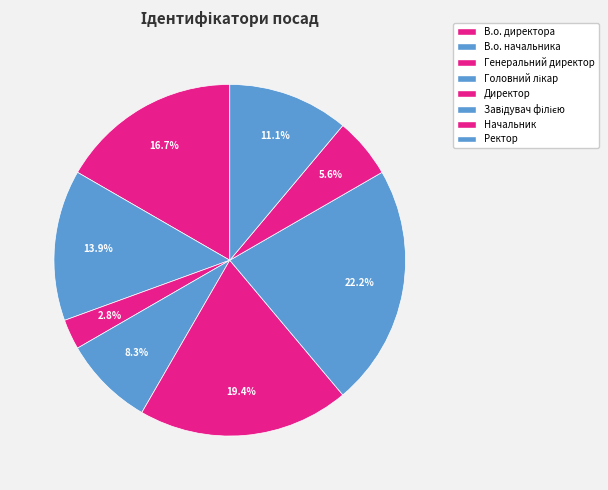

How many segments does this pie chart have?

8